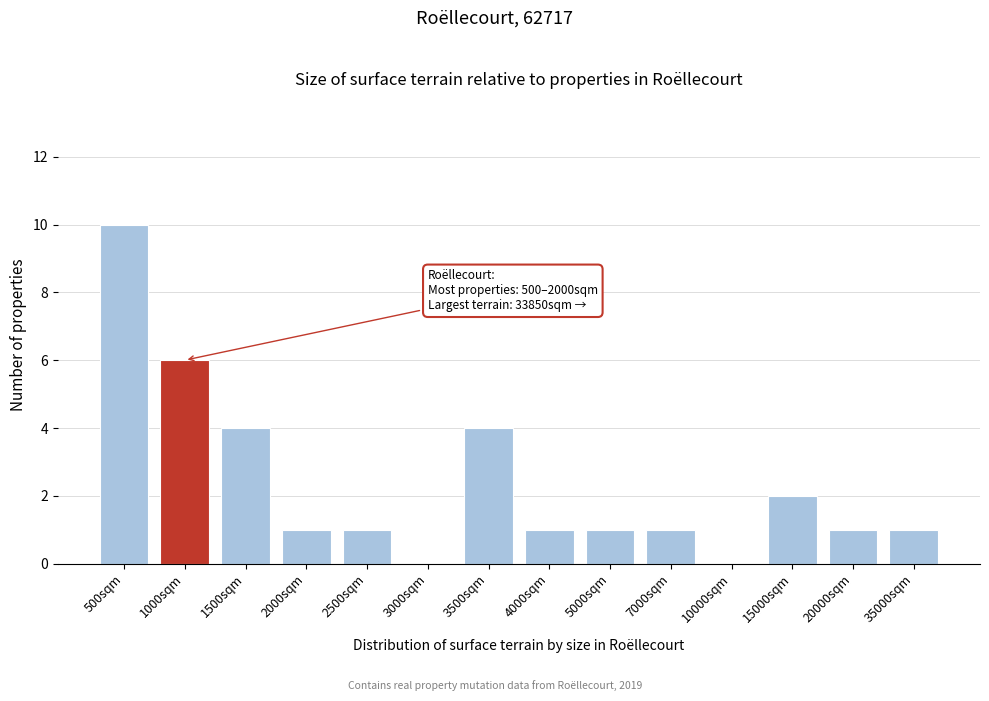

Reading right to left, list all the values displayed in this chart.

35000sqm=1	20000sqm=1	15000sqm=2	10000sqm=0	7000sqm=1	5000sqm=1	4000sqm=1	3500sqm=4	3000sqm=0	2500sqm=1	2000sqm=1	1500sqm=4	1000sqm=6	500sqm=10